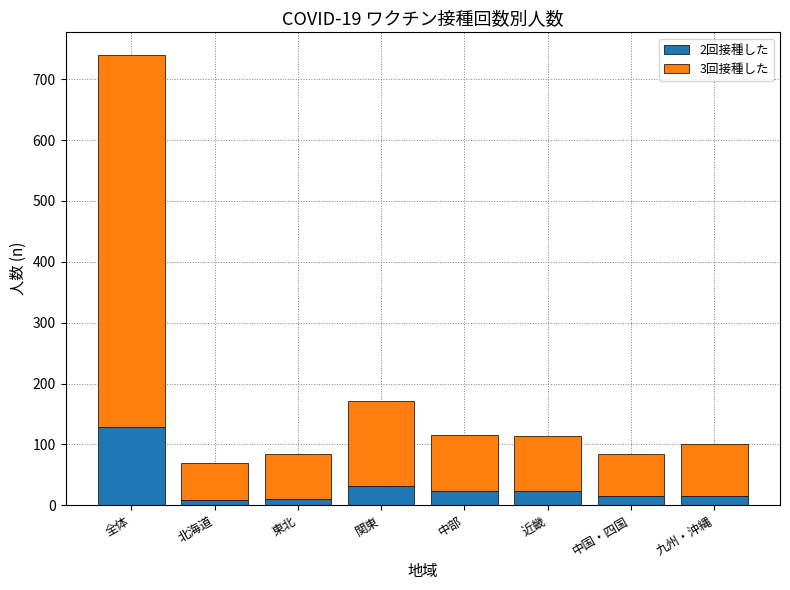

Which category has the highest value in the 2回接種した series?

全体